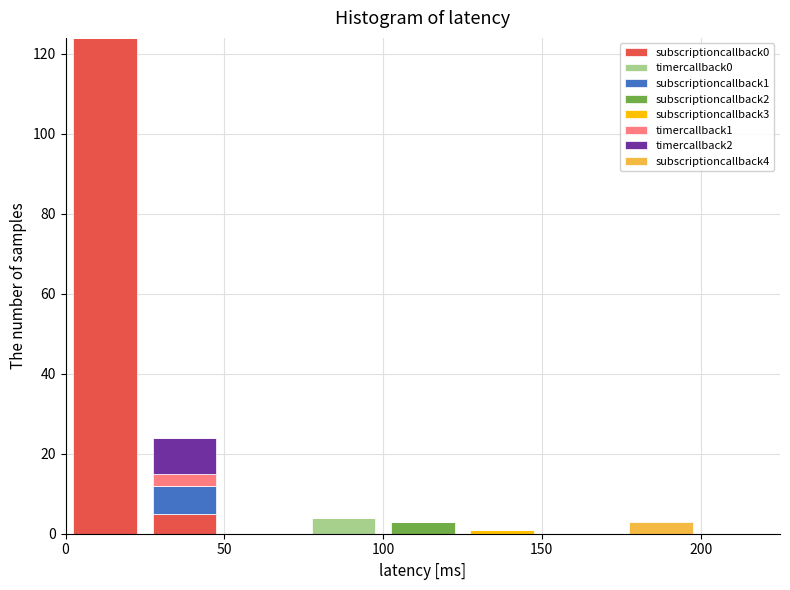

What is the total height of the stacked bar covering 25 to 50 on the x-axis? The values are not printed on the chart, so give them approximately, as read against the axis.

24